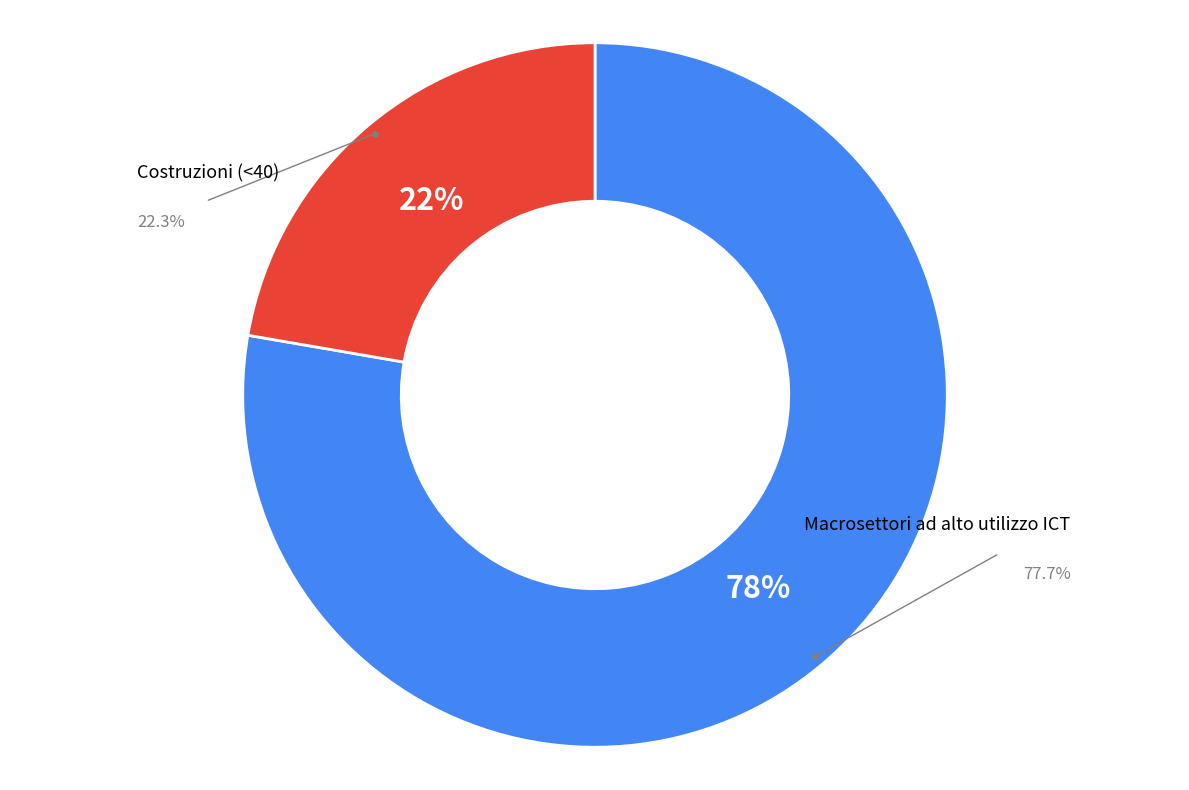

Is there a majority slice in this chart?

Yes